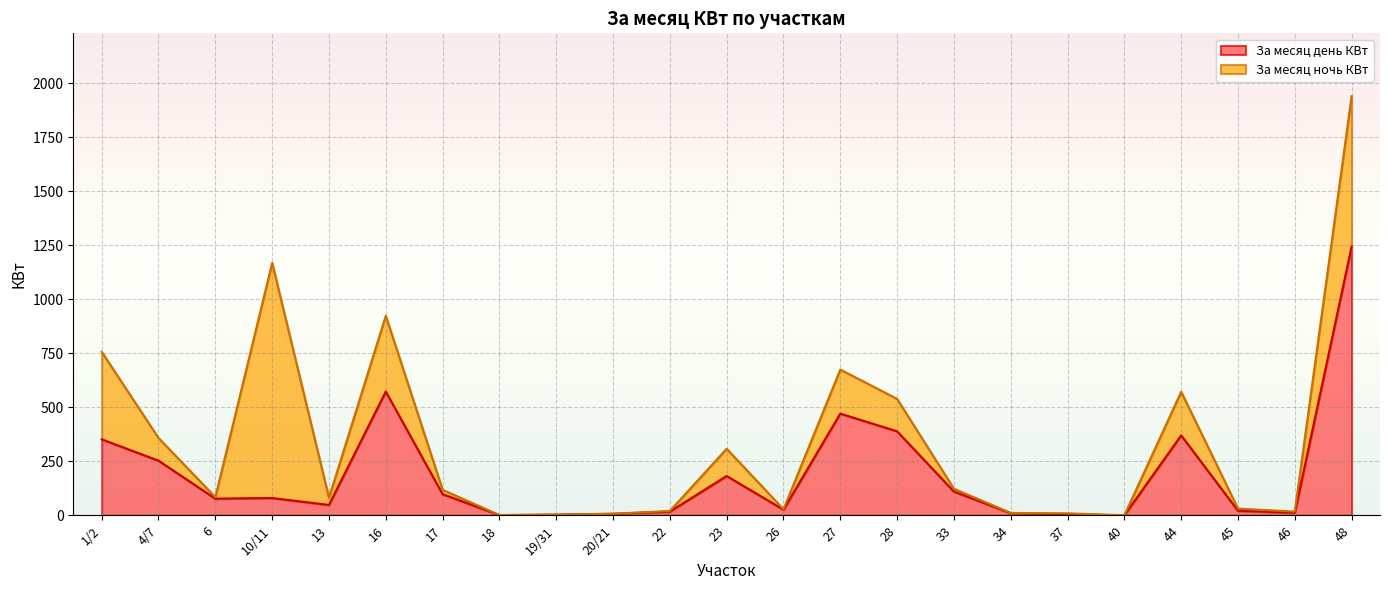

How many data points does each series have?

23